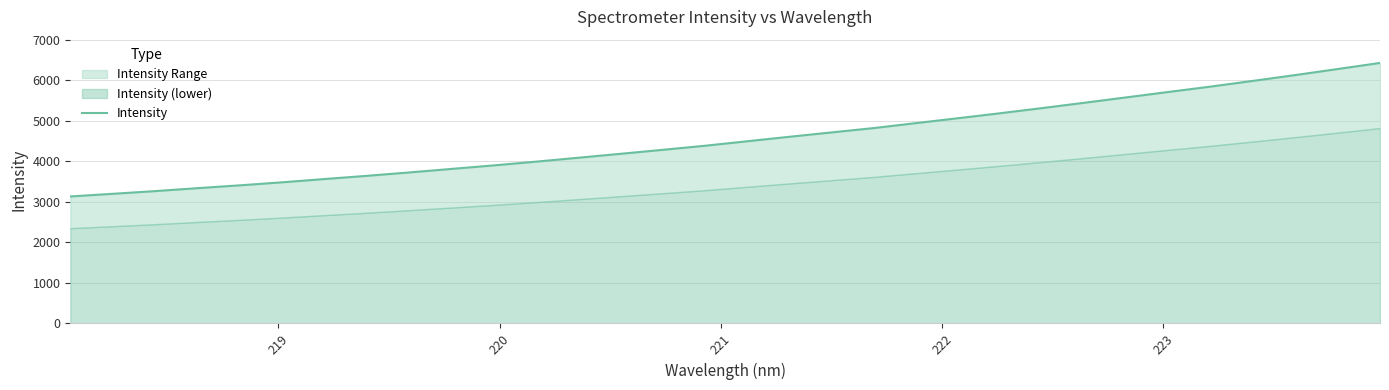

What is the smallest value displayed?

3133.1